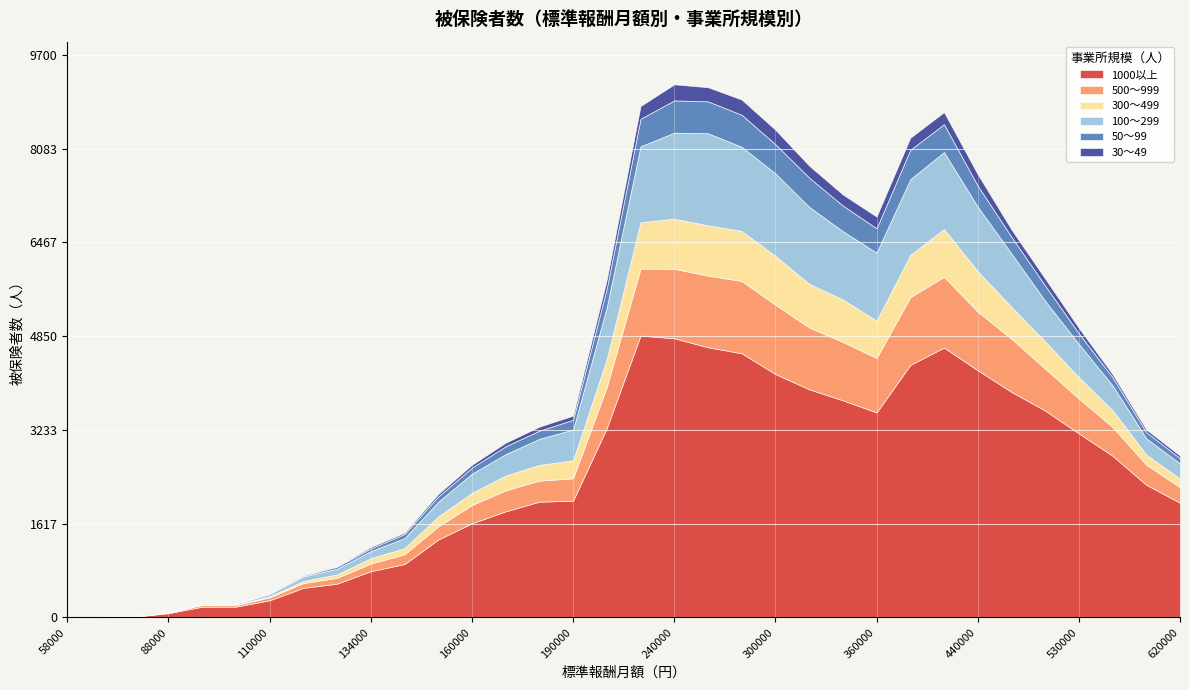

Is the value of 30～49 at 190000 greater than the value of 100～299 at 68000?

Yes